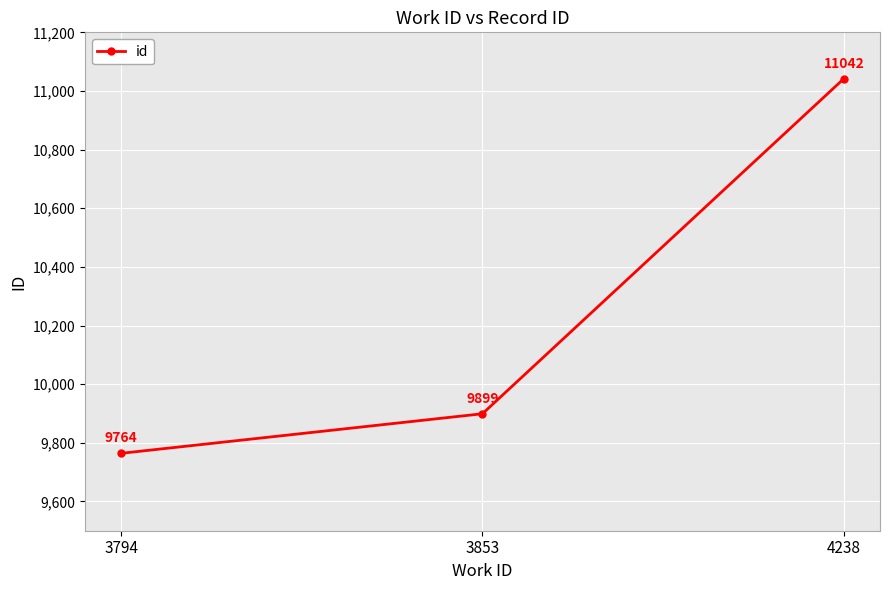

What is the approximate value at 3794, to the nearest 100?

9800